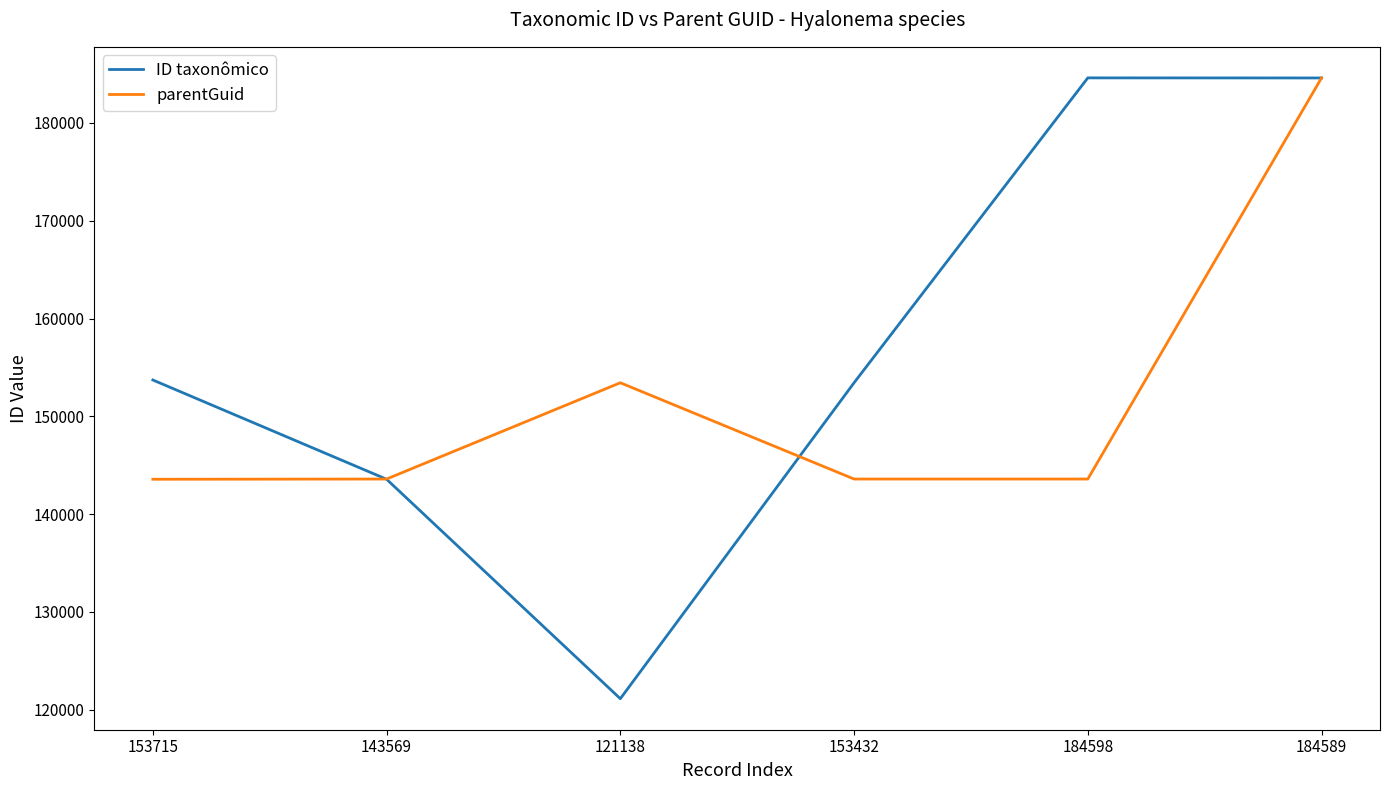

How many series are shown in this chart?

2